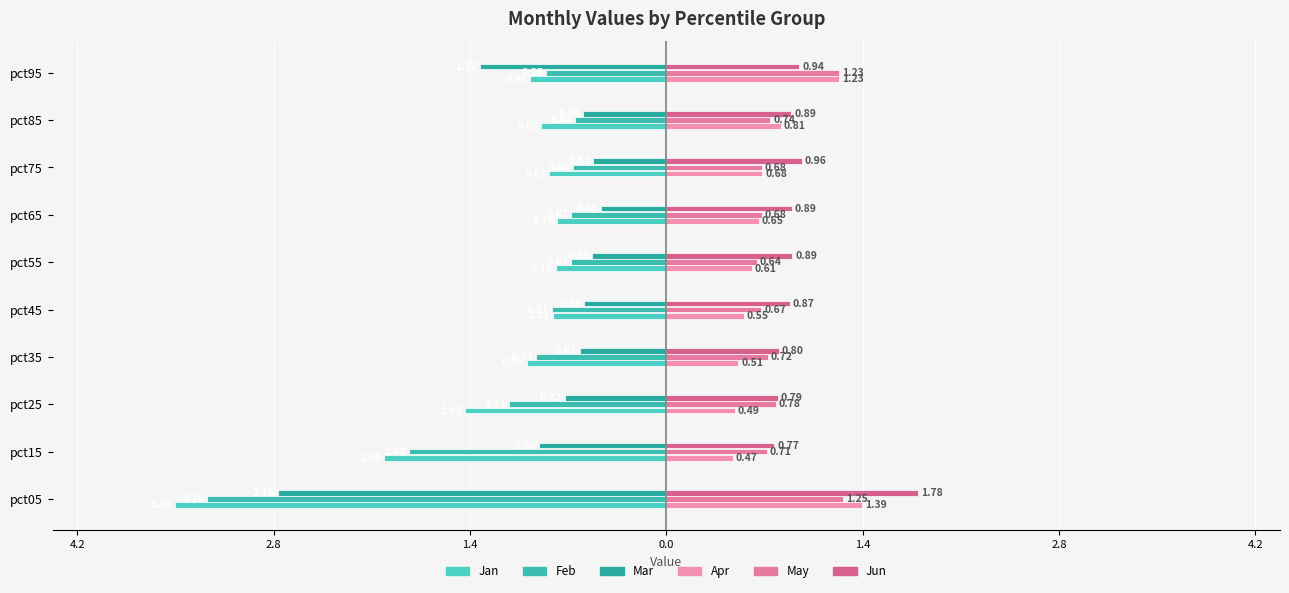

What is the difference between the second highest and second lowest values in the Jan series?

1.2